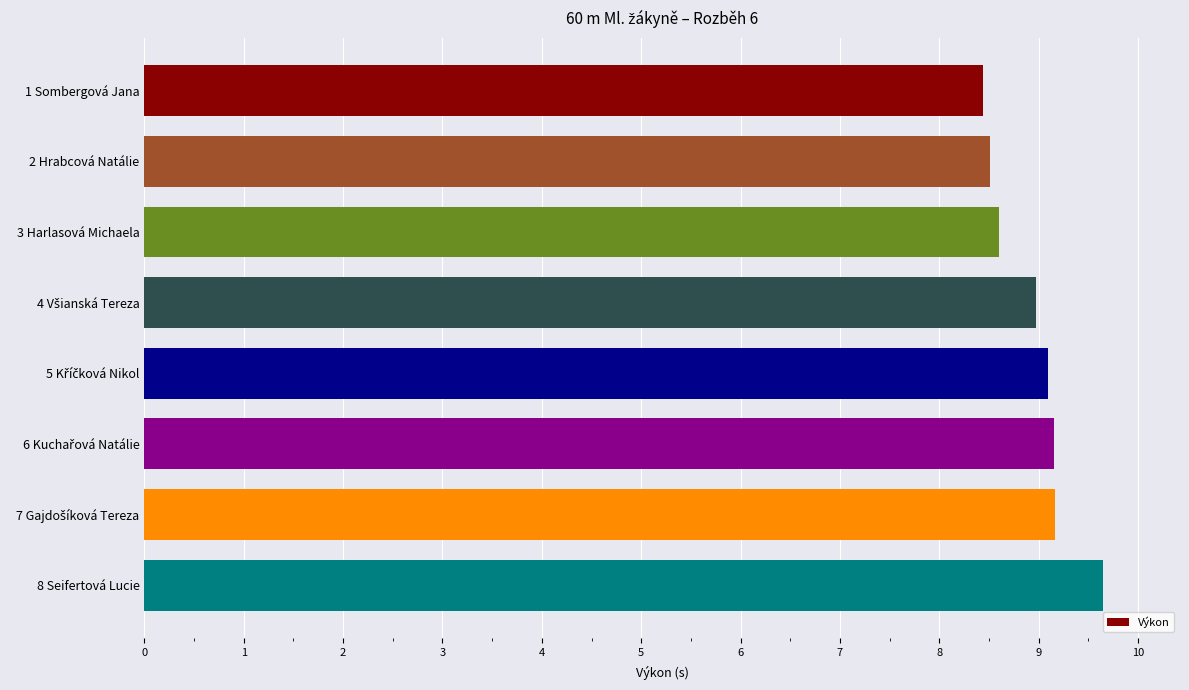

What is the value of the 5th bar from the top?

9.1